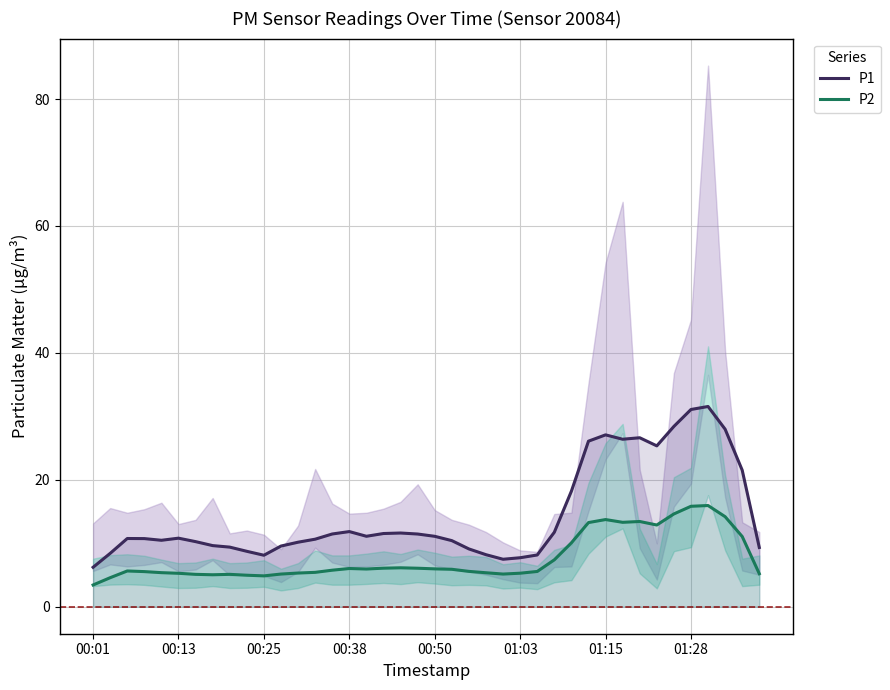

How many categories are shown in the chart?

40